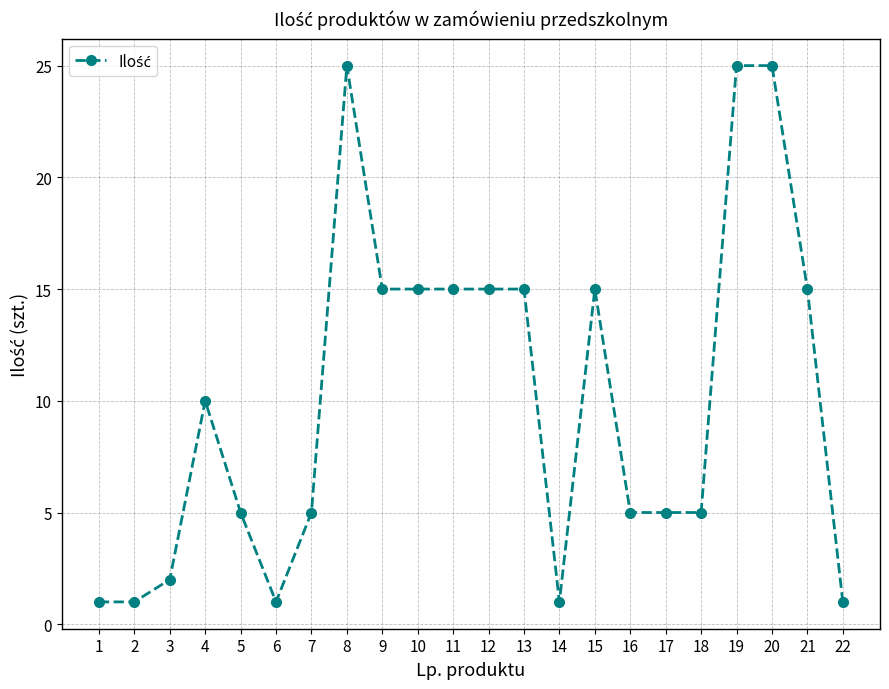

True or false: the data has more than 0 interior local peaks.

True